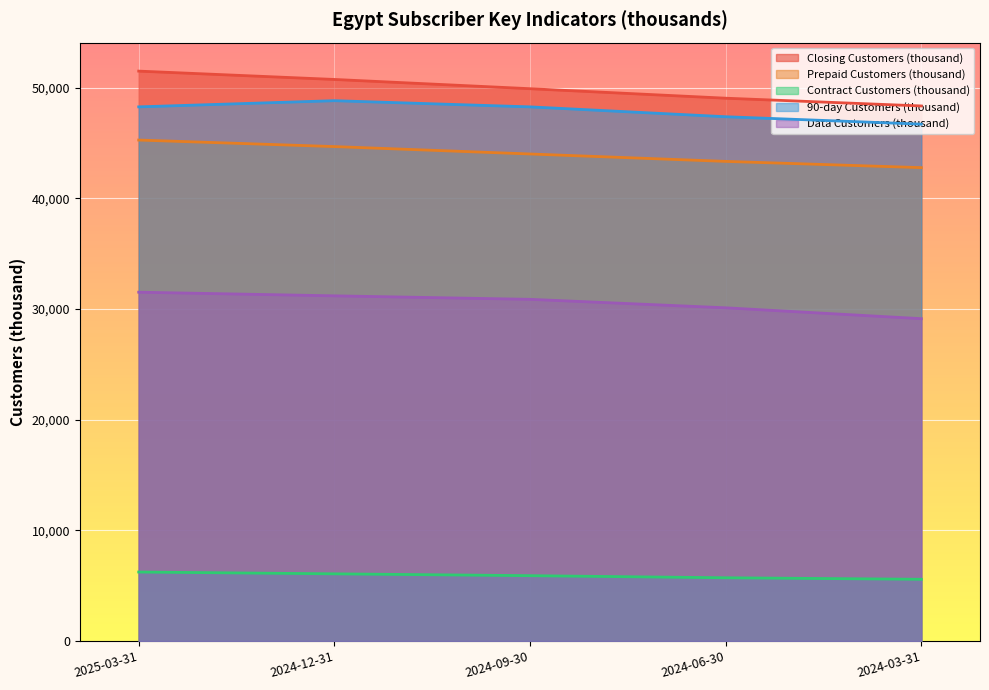

How many series are shown in this chart?

5